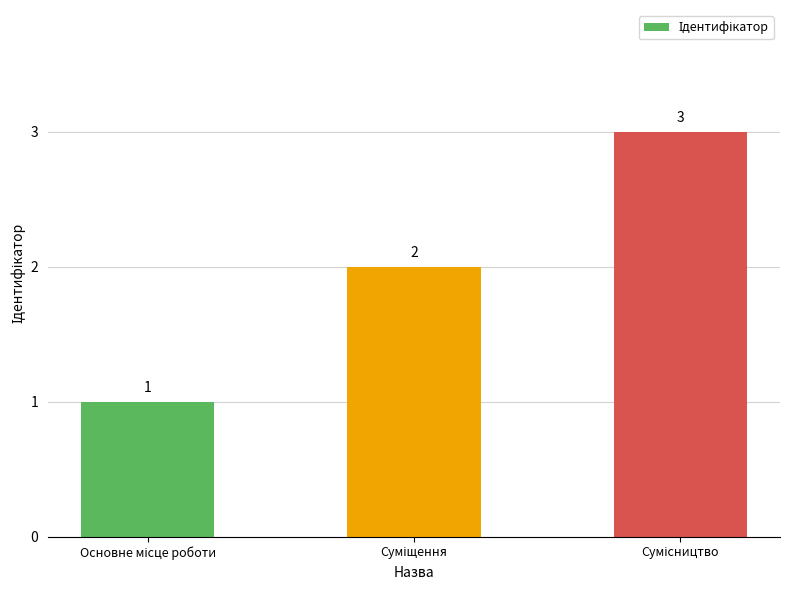

What is the greatest value displayed?

3